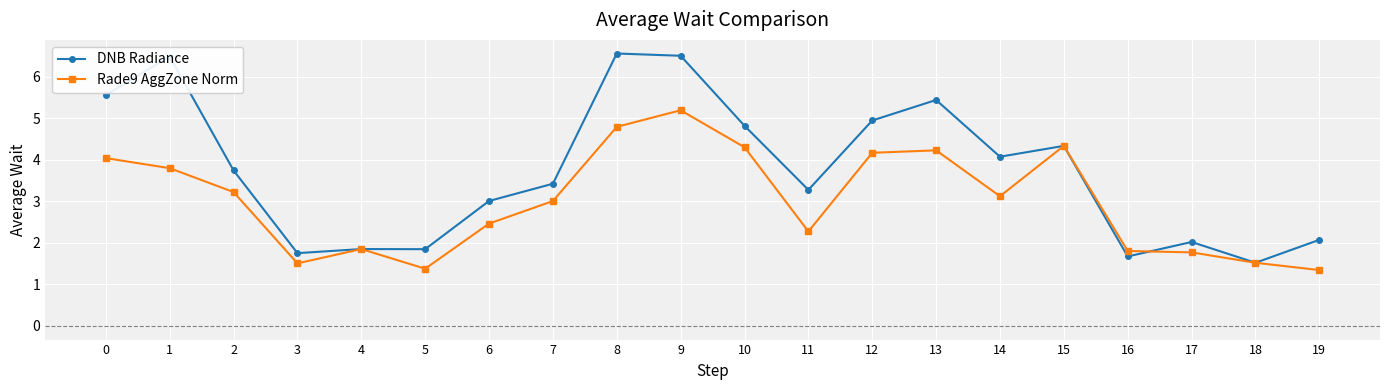

At 2, list the series in order from smallest to largest.

Rade9 AggZone Norm, DNB Radiance